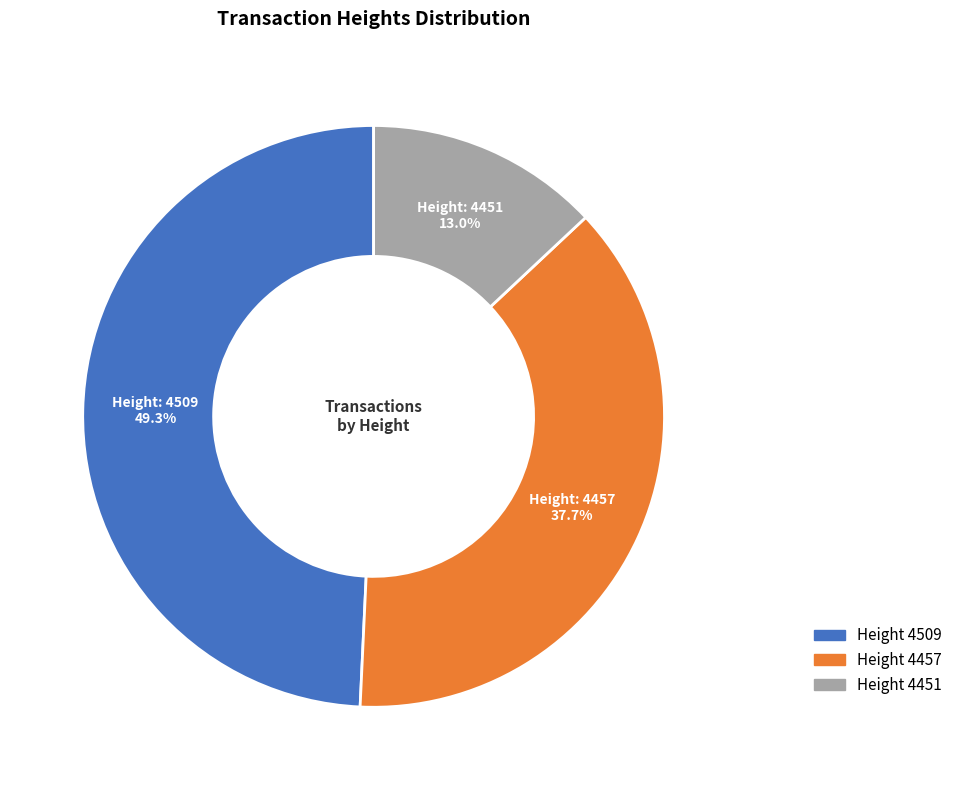

Does any single category account for the majority?

No